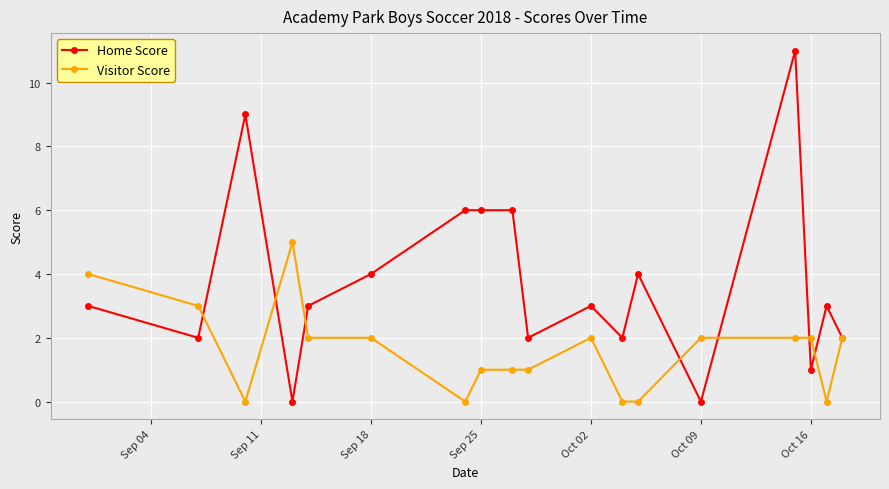

Reading left to right, transcribe all the data shown in this chart.

Home Score: 3	2	9	0	3	4	6	6	6	2	3	2	4	0	11	1	3	2
Visitor Score: 4	3	0	5	2	2	0	1	1	1	2	0	0	2	2	2	0	2